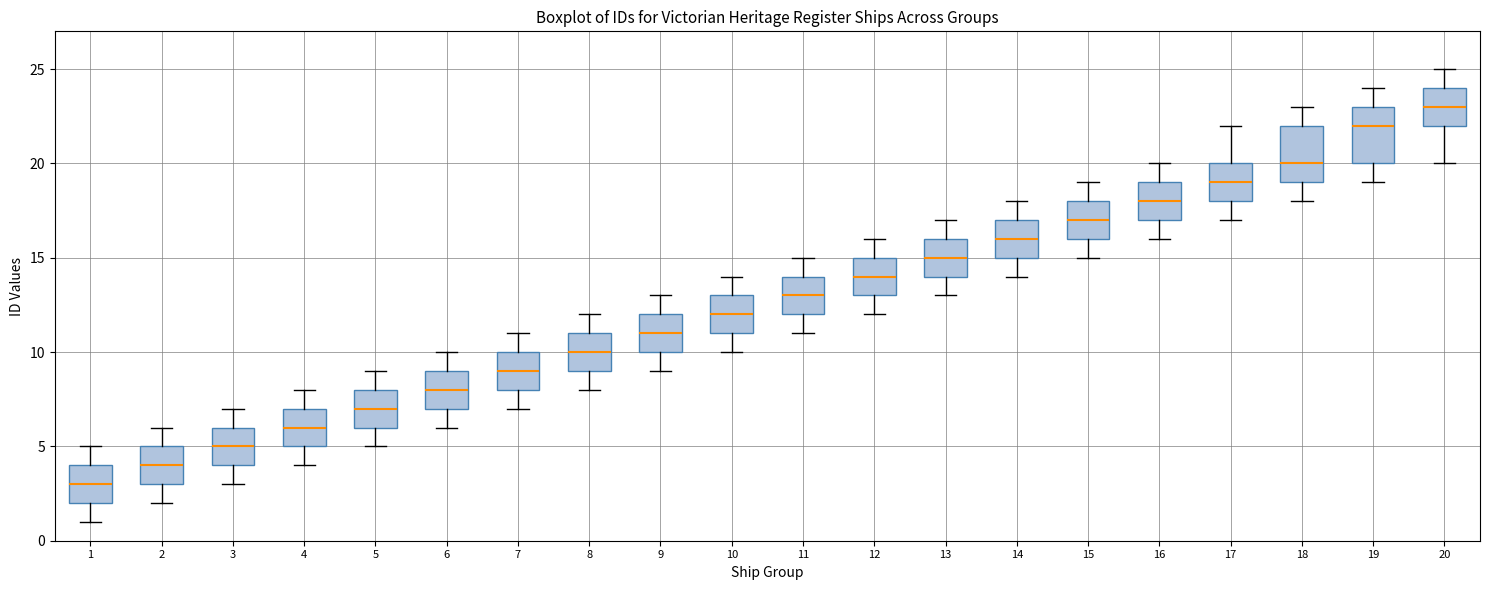

Reading left to right, read every box against the y-axis: the position of its median line, the range the box covers, and the ends of its whiskers. The values are not printed on the chart, so give them approximately, as read against the axis.

1: median 3, box 2 to 4, whiskers 1 to 5
2: median 4, box 3 to 5, whiskers 2 to 6
3: median 5, box 4 to 6, whiskers 3 to 7
4: median 6, box 5 to 7, whiskers 4 to 8
5: median 7, box 6 to 8, whiskers 5 to 9
6: median 8, box 7 to 9, whiskers 6 to 10
7: median 9, box 8 to 10, whiskers 7 to 11
8: median 10, box 9 to 11, whiskers 8 to 12
9: median 11, box 10 to 12, whiskers 9 to 13
10: median 12, box 11 to 13, whiskers 10 to 14
11: median 13, box 12 to 14, whiskers 11 to 15
12: median 14, box 13 to 15, whiskers 12 to 16
13: median 15, box 14 to 16, whiskers 13 to 17
14: median 16, box 15 to 17, whiskers 14 to 18
15: median 17, box 16 to 18, whiskers 15 to 19
16: median 18, box 17 to 19, whiskers 16 to 20
17: median 19, box 18 to 20, whiskers 17 to 22
18: median 20, box 19 to 22, whiskers 18 to 23
19: median 22, box 20 to 23, whiskers 19 to 24
20: median 23, box 22 to 24, whiskers 20 to 25